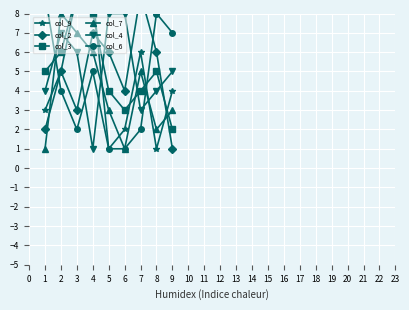

Reading right to left, transcribe all the data shown in this chart.

col_9: 4	1	6	2	1	9	9	5	3
col_2: 1	6	9	4	6	7	3	5	2
col_3: 2	5	4	3	4	8	9	6	5
col_7: 3	2	5	1	3	6	7	8	1
col_4: 5	4	3	8	8	1	6	7	4
col_6: 7	8	2	1	1	5	2	4	9